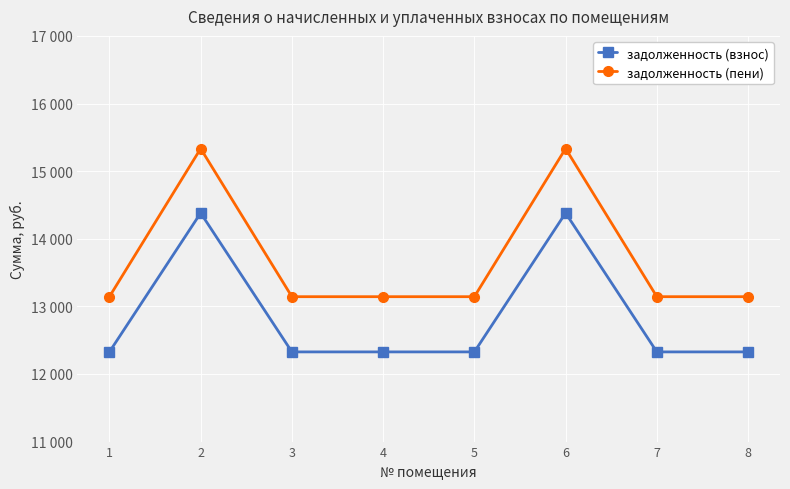

True or false: задолженность (взнос) and задолженность (пени) cross at least once.

False